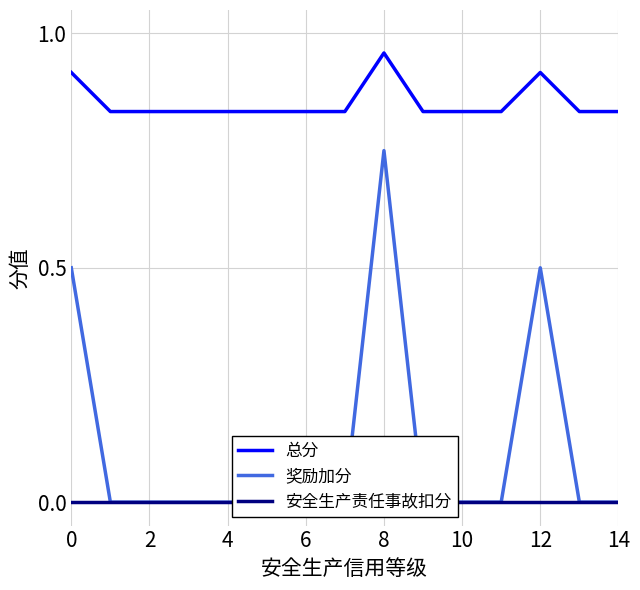

Which series has the largest total across all categories?

总分